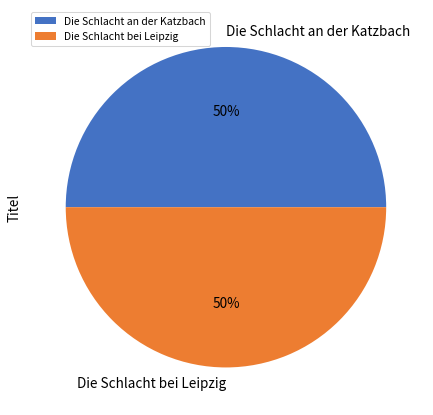

To the nearest percent, what is the average slice percentage?

50%